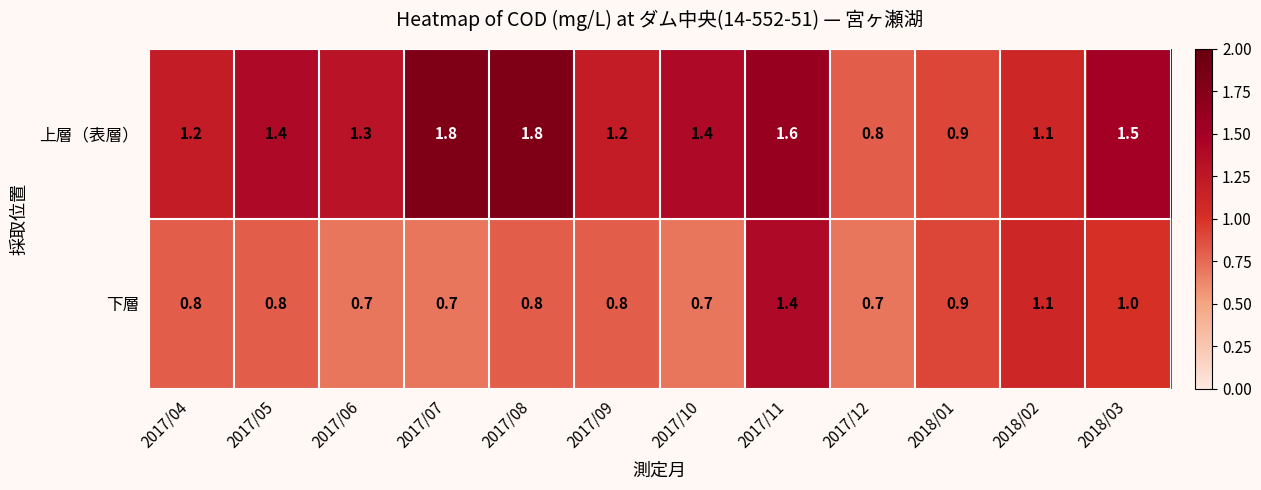

Reading left to right, list all the values displayed in this chart.

上層（表層）: 1.2	1.4	1.3	1.8	1.8	1.2	1.4	1.6	0.8	0.9	1.1	1.5
下層: 0.8	0.8	0.7	0.7	0.8	0.8	0.7	1.4	0.7	0.9	1.1	1.0